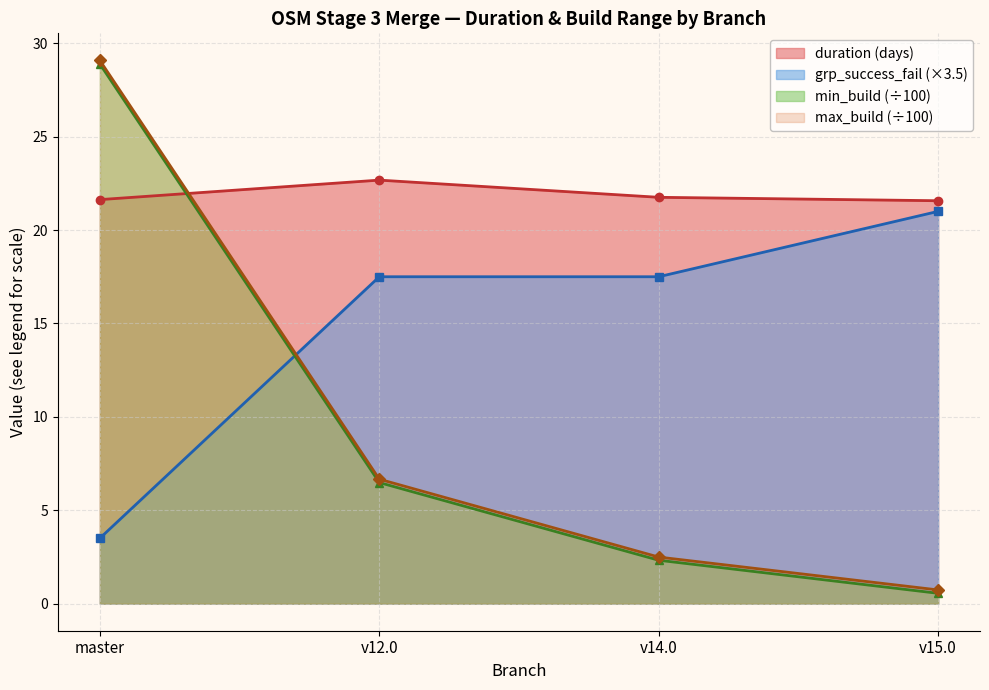

What is the average value of the max_build (÷100) series?

9.7